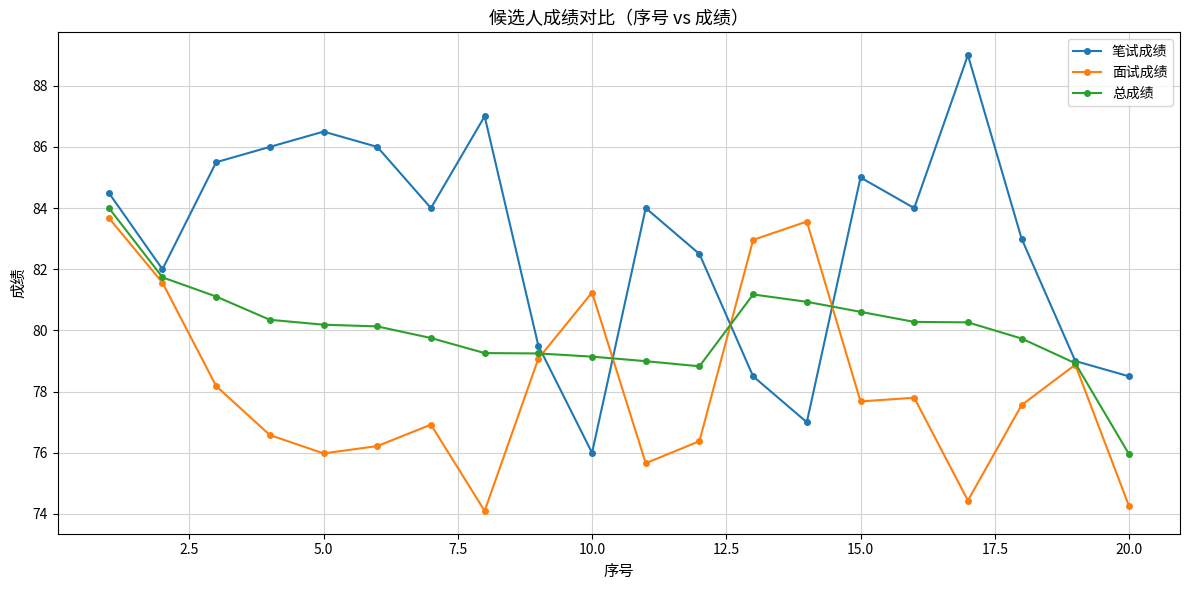

List the series in order of their overall mean, highest first.

笔试成绩, 总成绩, 面试成绩